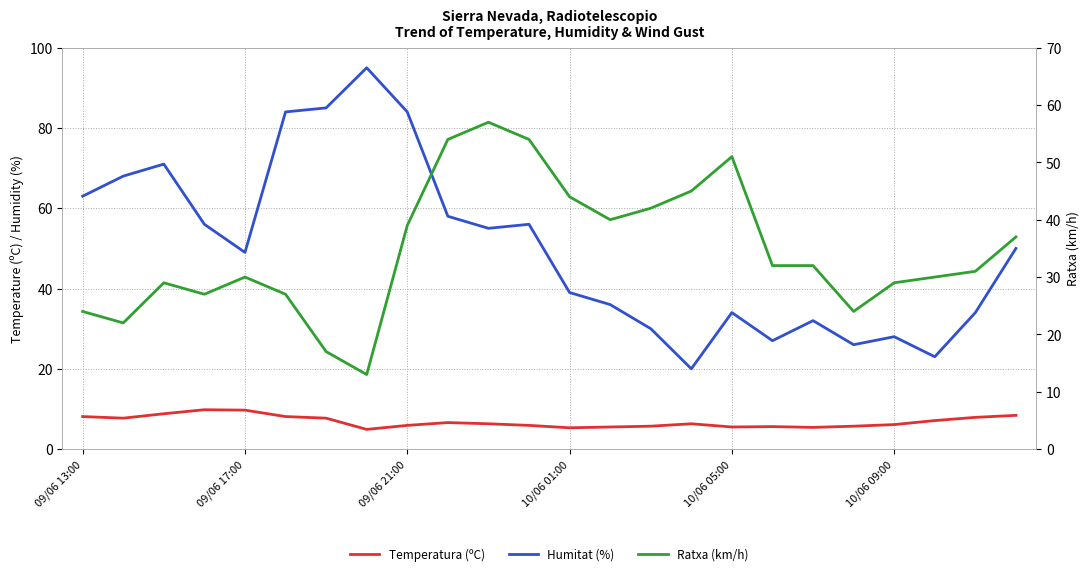

Where is Temperatura (ºC) nearest to the value 7?

21